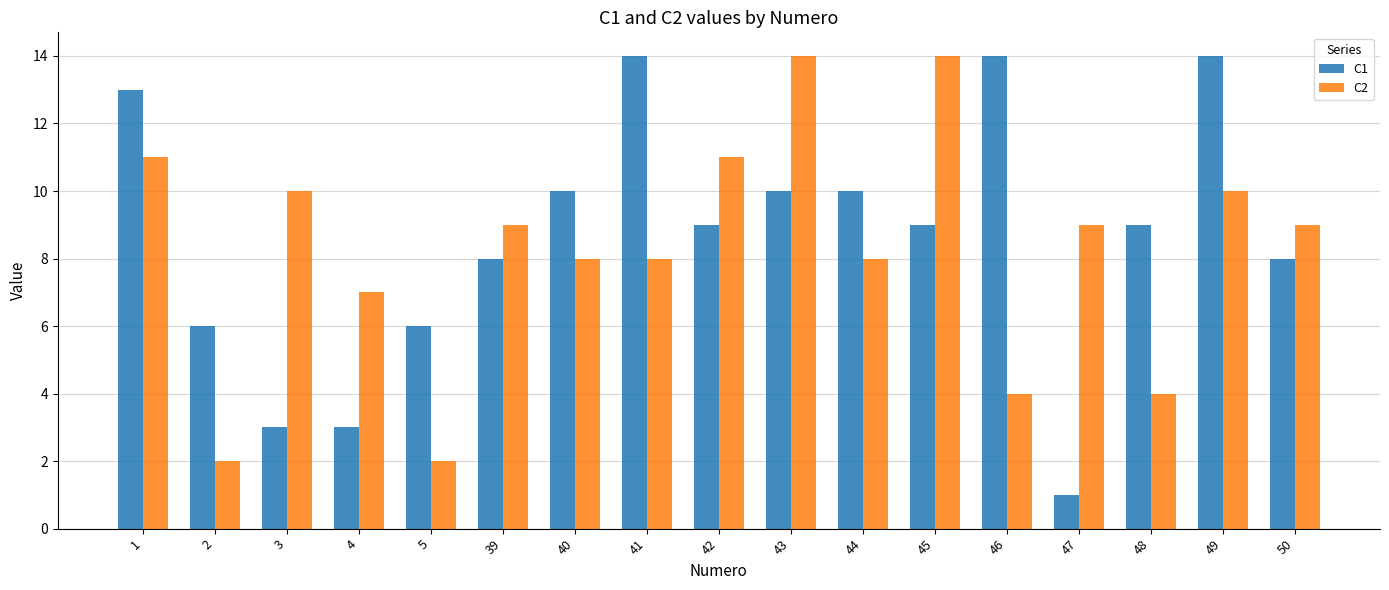

What is the maximum value shown in the chart?

14